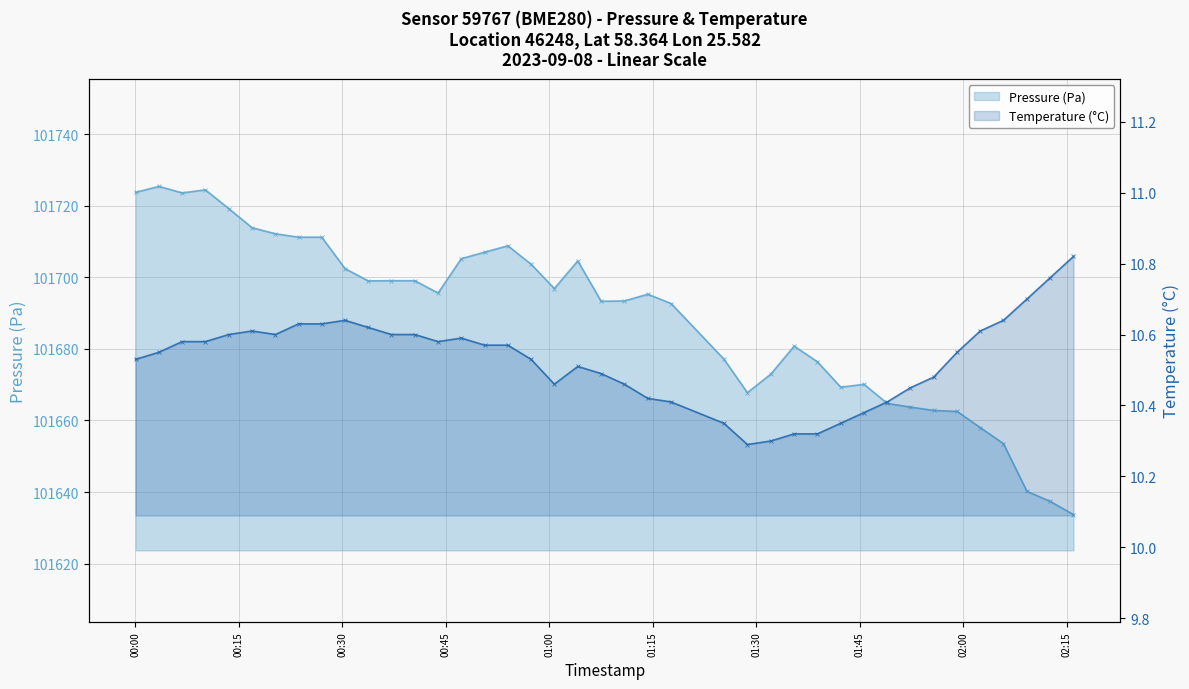

What is the sum of all Temperature (°C) values?

421.1